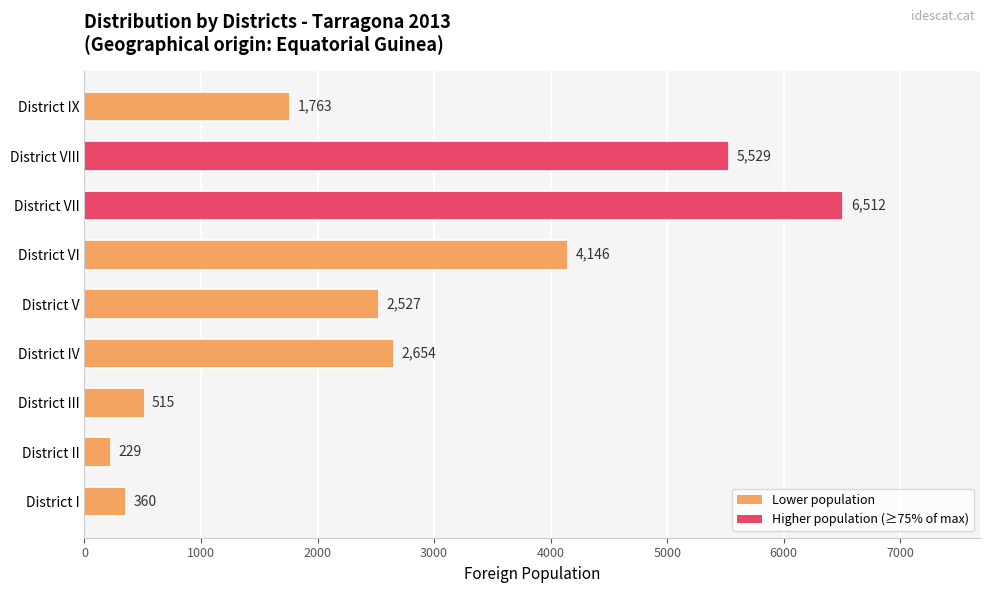

Does the chart contain any negative values?

No